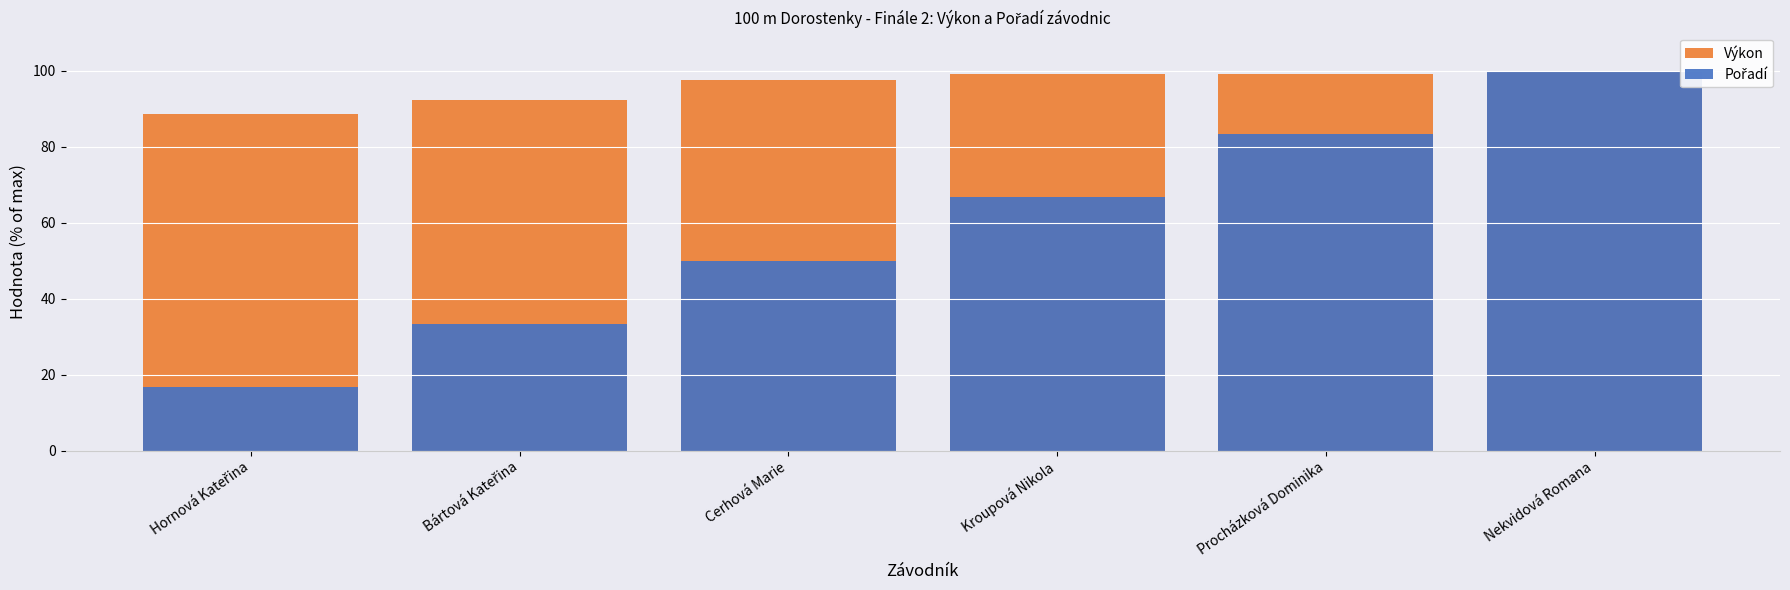

What position from the left is Kroupová Nikola?

4